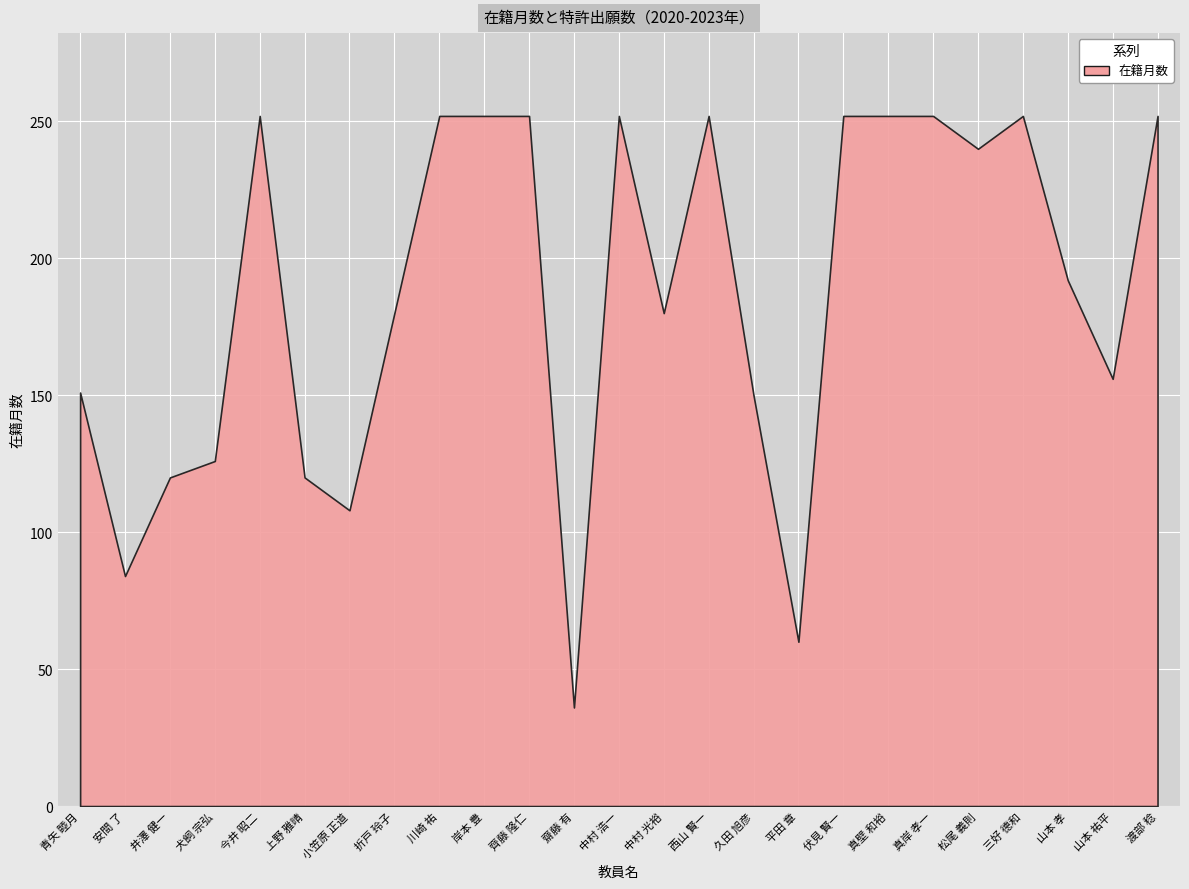

What is the difference between the maximum and minimum values?

216